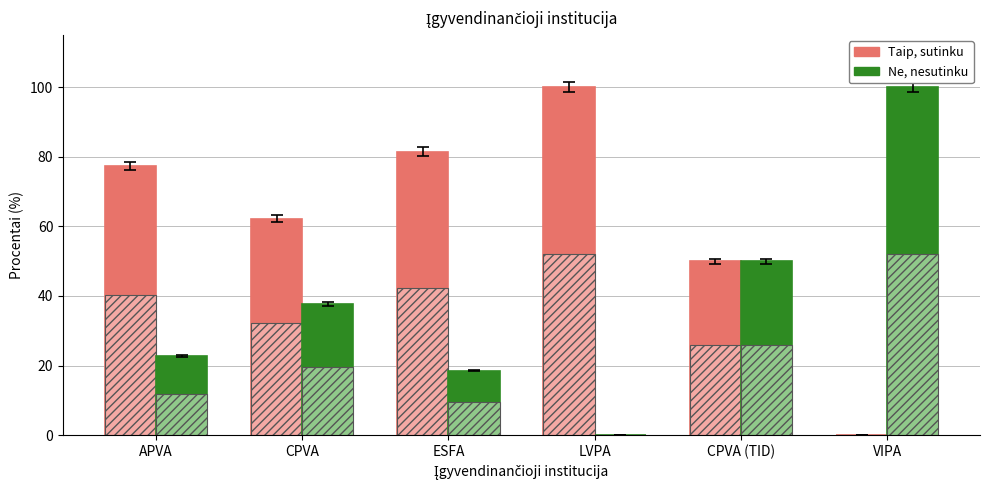

At which category is the sum across all series the highest?

APVA